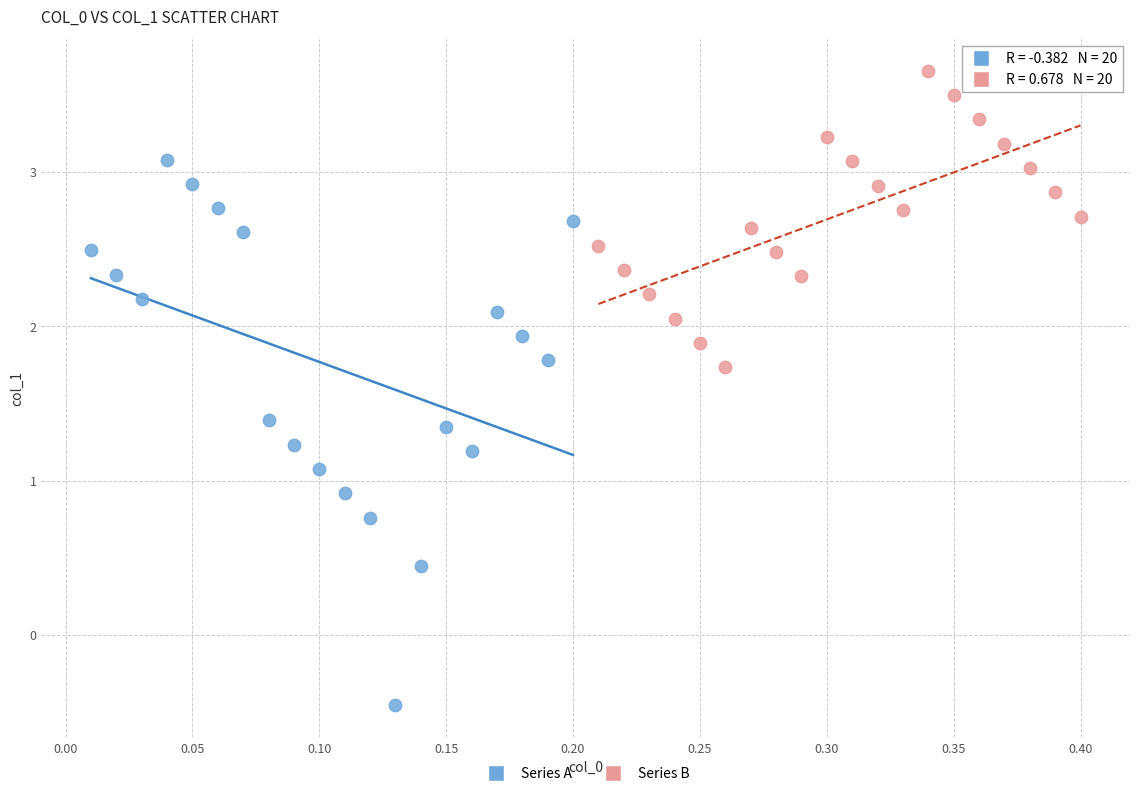

What are all the series names shown in the legend?

Series A, Series B